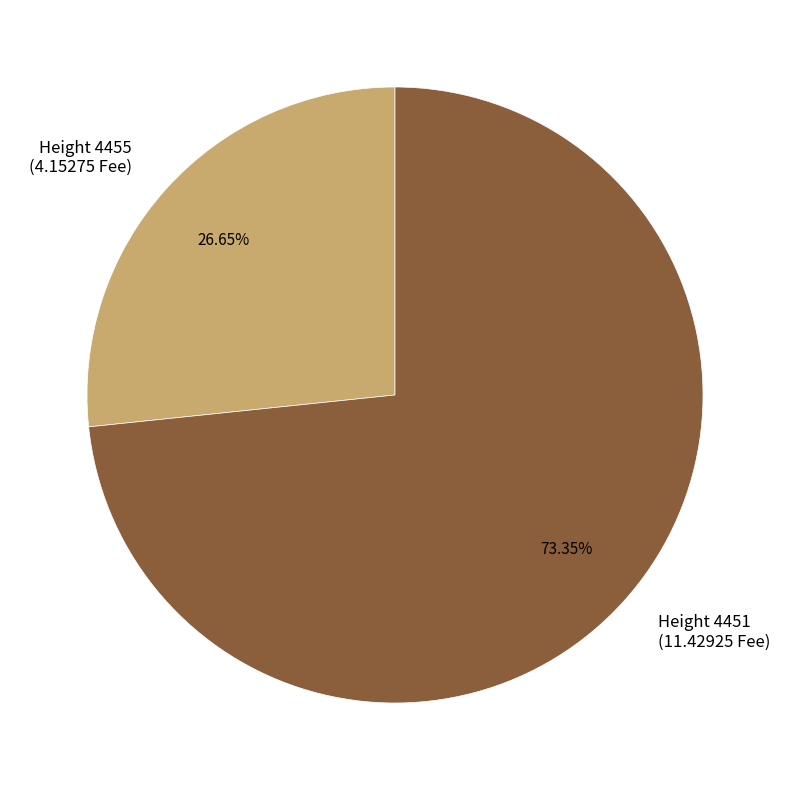

Rank the categories by value from highest to lowest.

Height 4451 (11.42925 Fee), Height 4455 (4.15275 Fee)